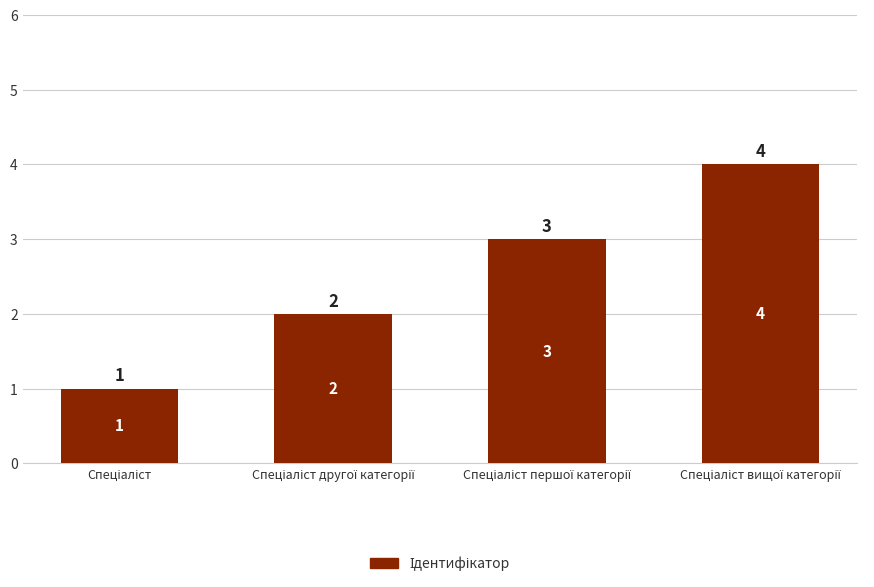

Reading left to right, transcribe all the data shown in this chart.

1	2	3	4